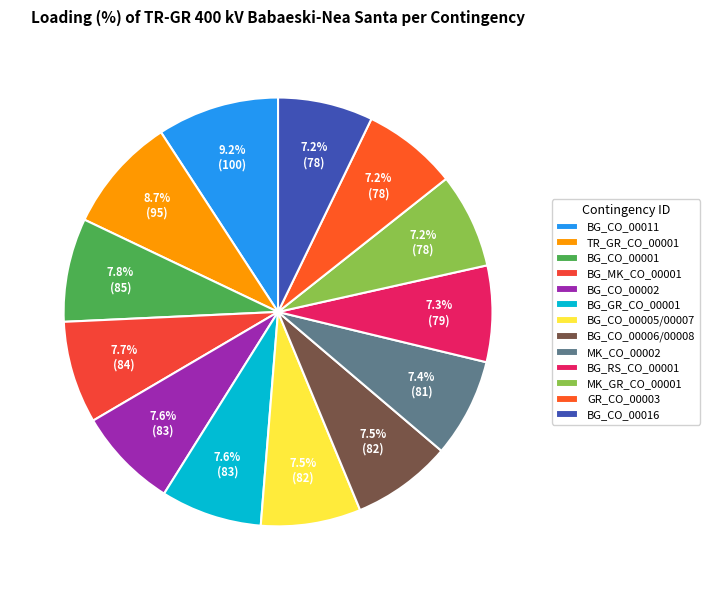

Combined, do BG_CO_00005/00007 and GR_CO_00003 account for over 50%?

No